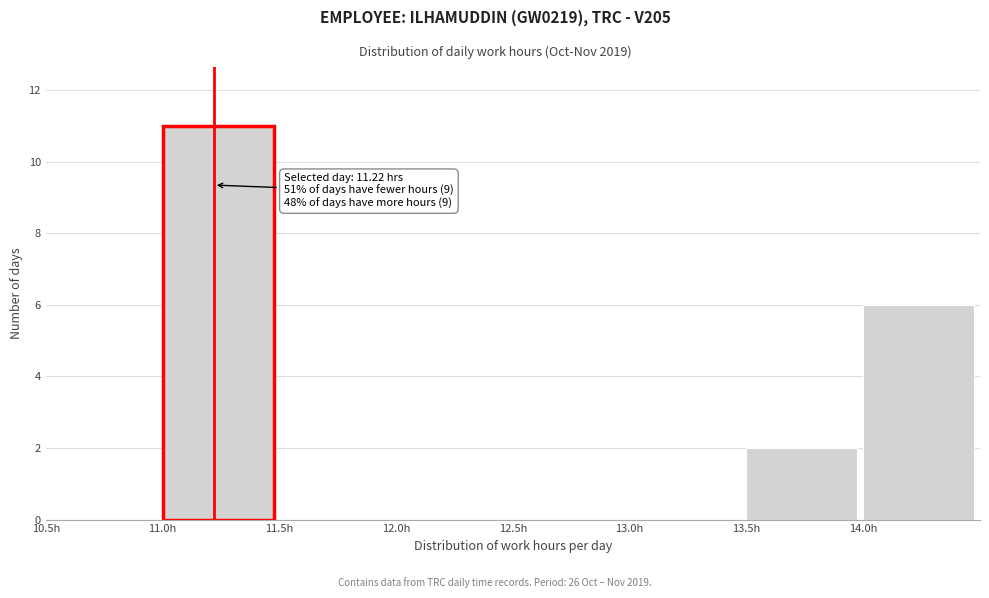

Which range on the x-axis has the tallest bar?

11.0 to 11.5